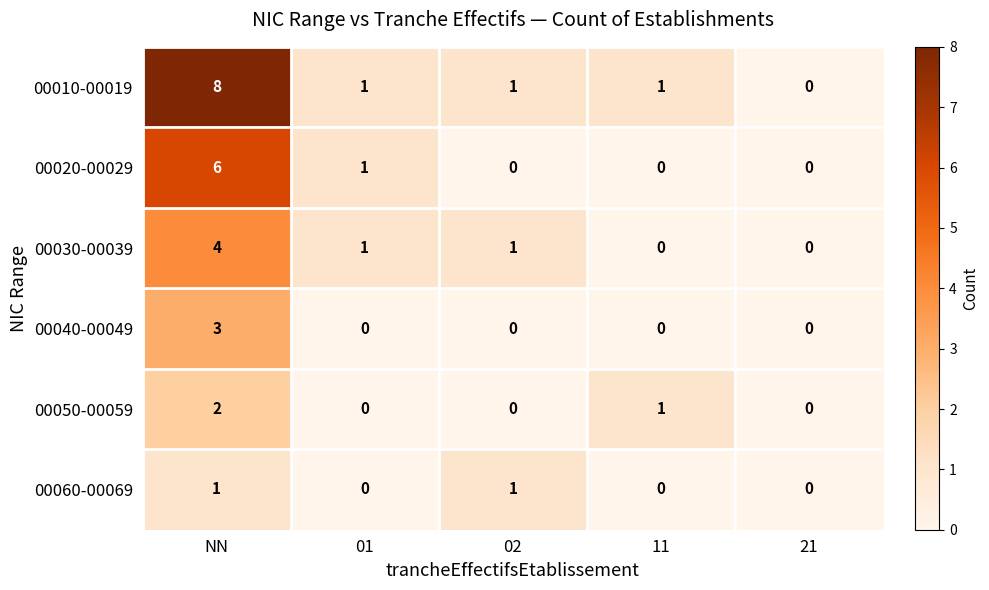

What is the difference between the highest and lowest values at 01?

1